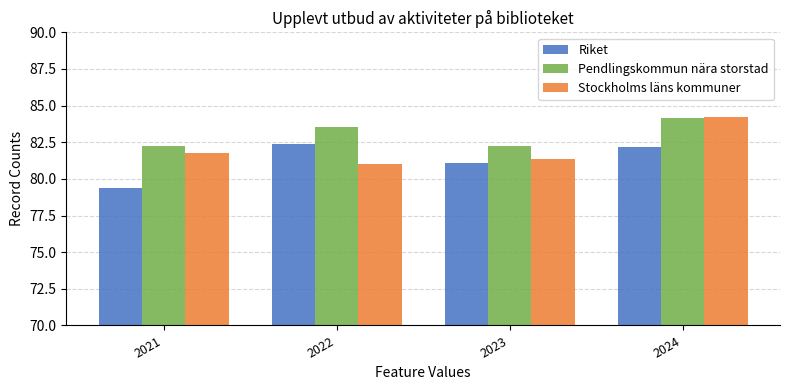

At how many categories does at least one series exceed 79?

4